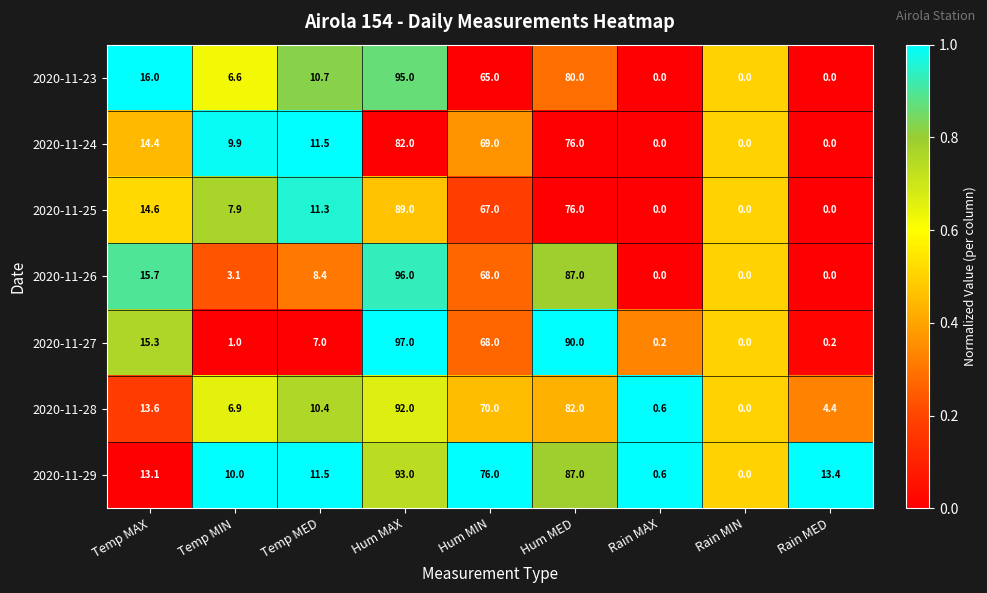

What is the average value of the 2020-11-28 series?

31.1